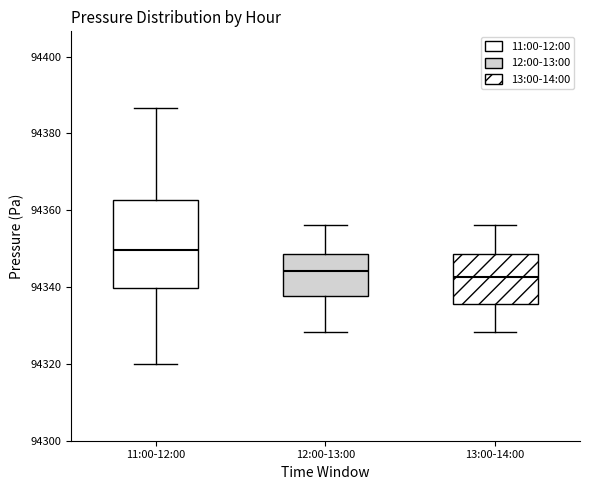

Reading left to right, read every box against the y-axis: the position of its median line, the range the box covers, and the ends of its whiskers. The values are not printed on the chart, so give them approximately, as read against the axis.

11:00-12:00: median 94350, box 94340 to 94362, whiskers 94320 to 94386
12:00-13:00: median 94344, box 94338 to 94348, whiskers 94328 to 94356
13:00-14:00: median 94342, box 94336 to 94348, whiskers 94328 to 94356